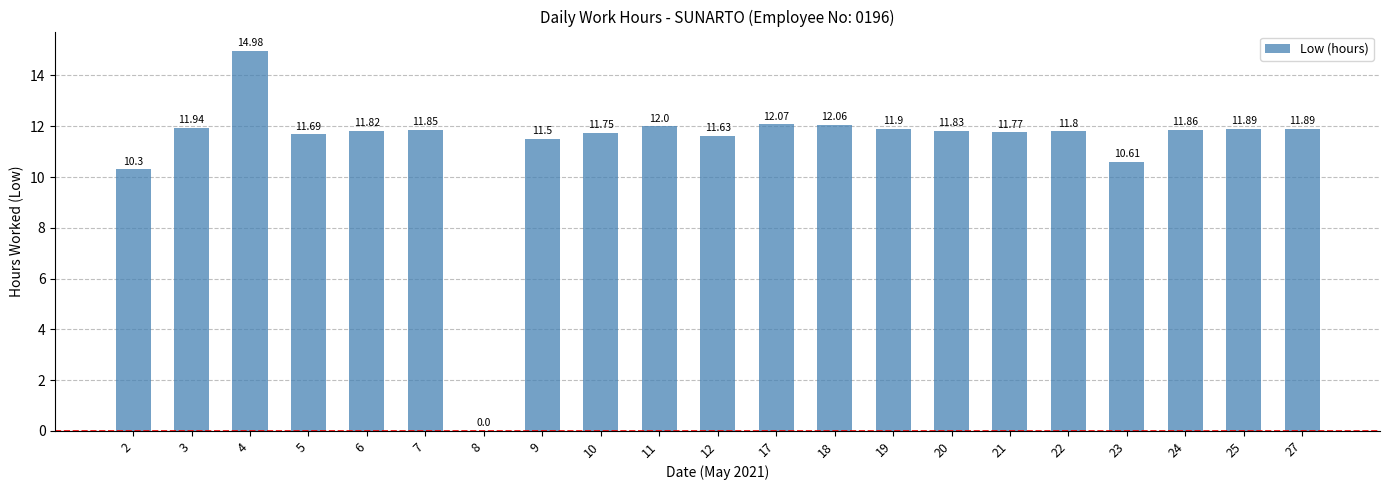

What is the maximum value shown in the chart?

15.0